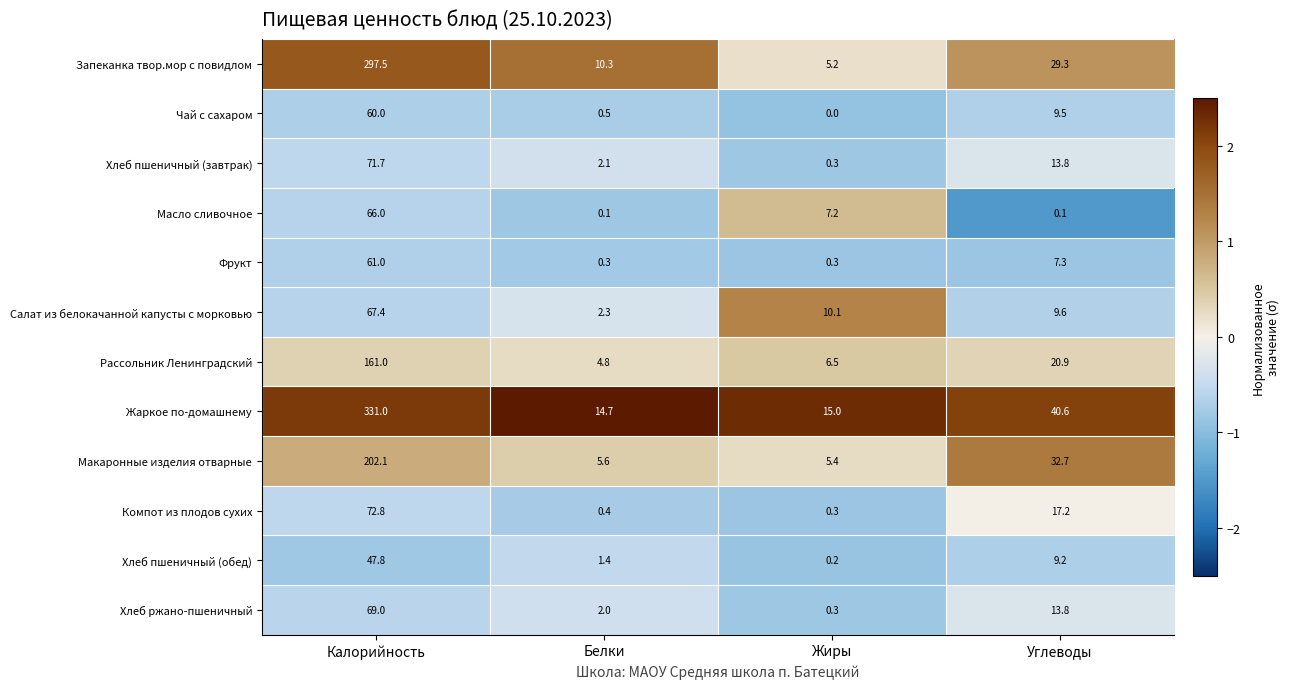

True or false: Жаркое по-домашнему has a value of 331.0 at Калорийность.

True